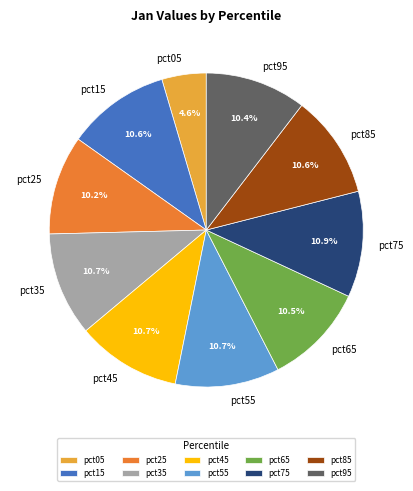

What portion of the pie excludes pct95?

89.6%